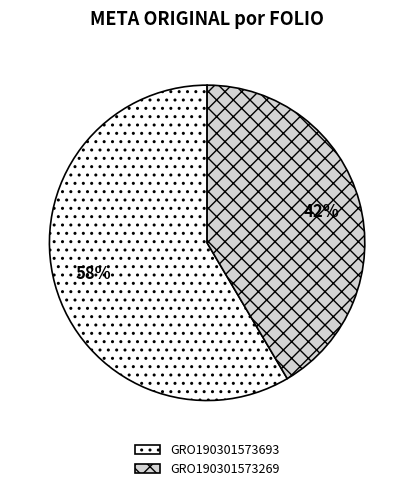

To the nearest percent, what percentage of the pie is GRO190301573693?

58%